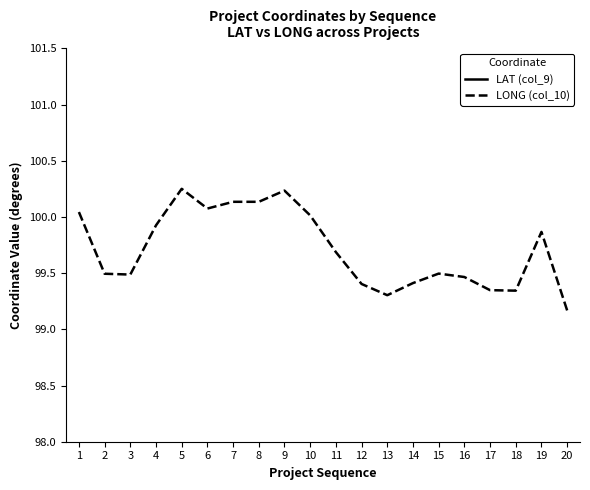

What is the approximate value of LAT (col_9) at 15?

14.2